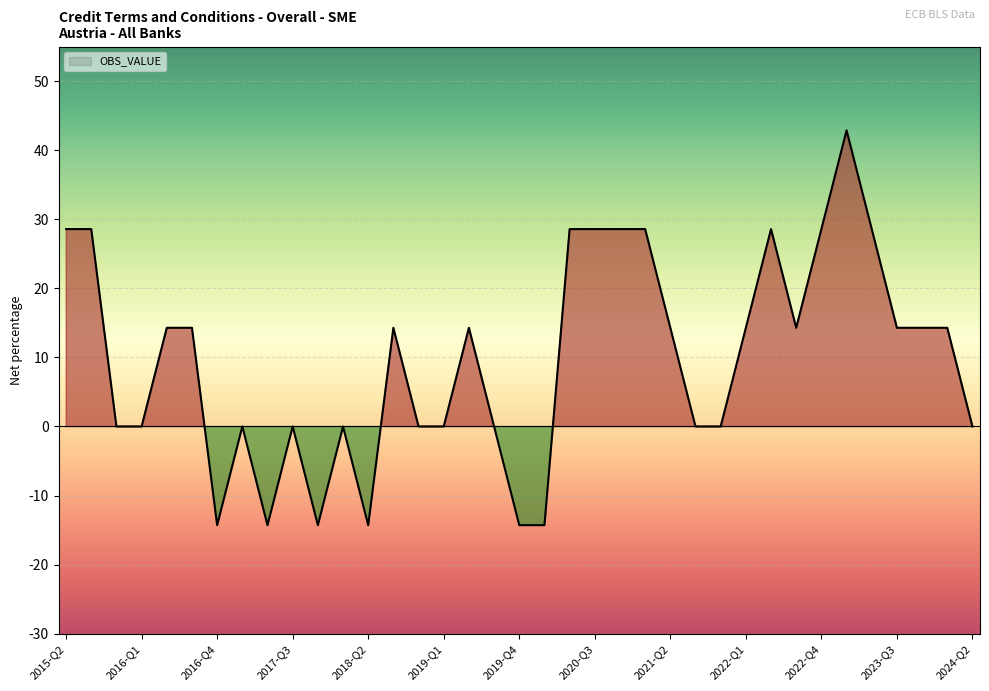

What is the difference between the values at 2021-Q2 and 2020-Q2?

14.3